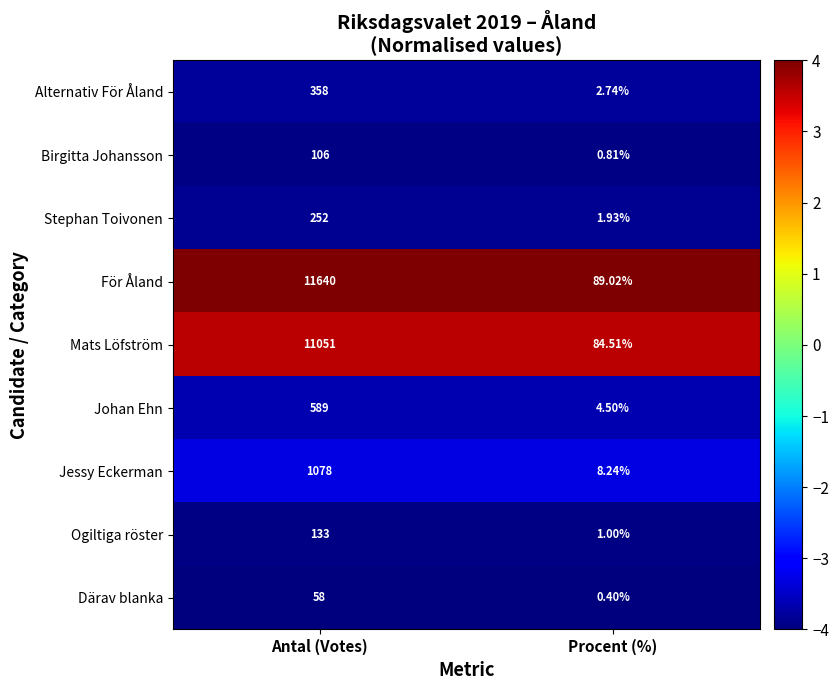

What is the total value across all series at Antal (Votes)?

25265.0